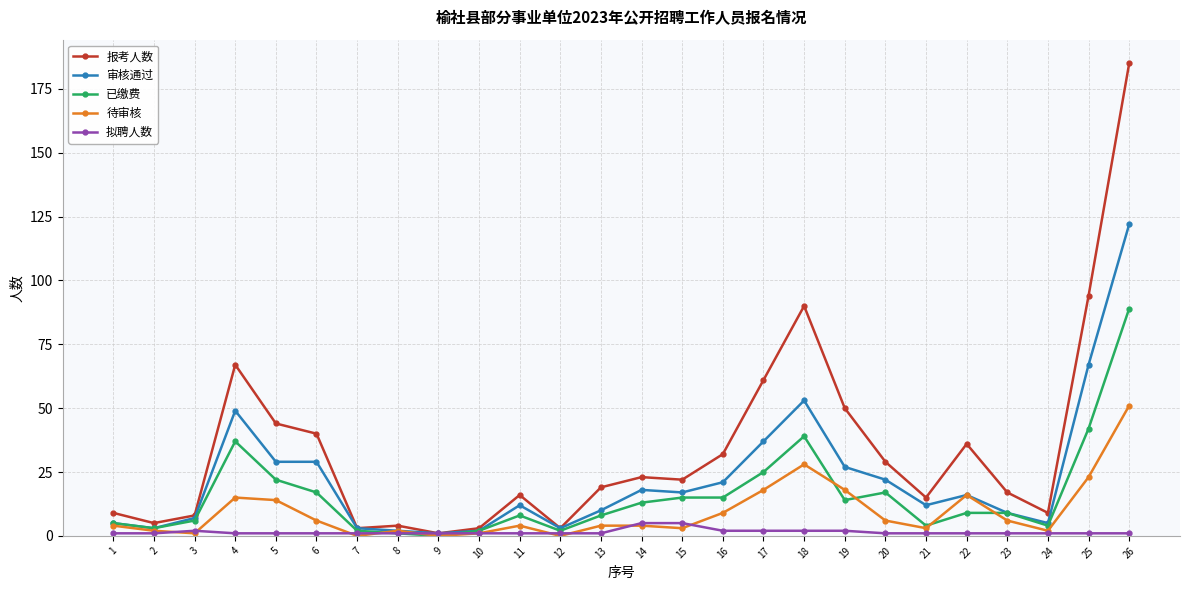

The value of 报考人数 at 14 is 7. True or false?

False